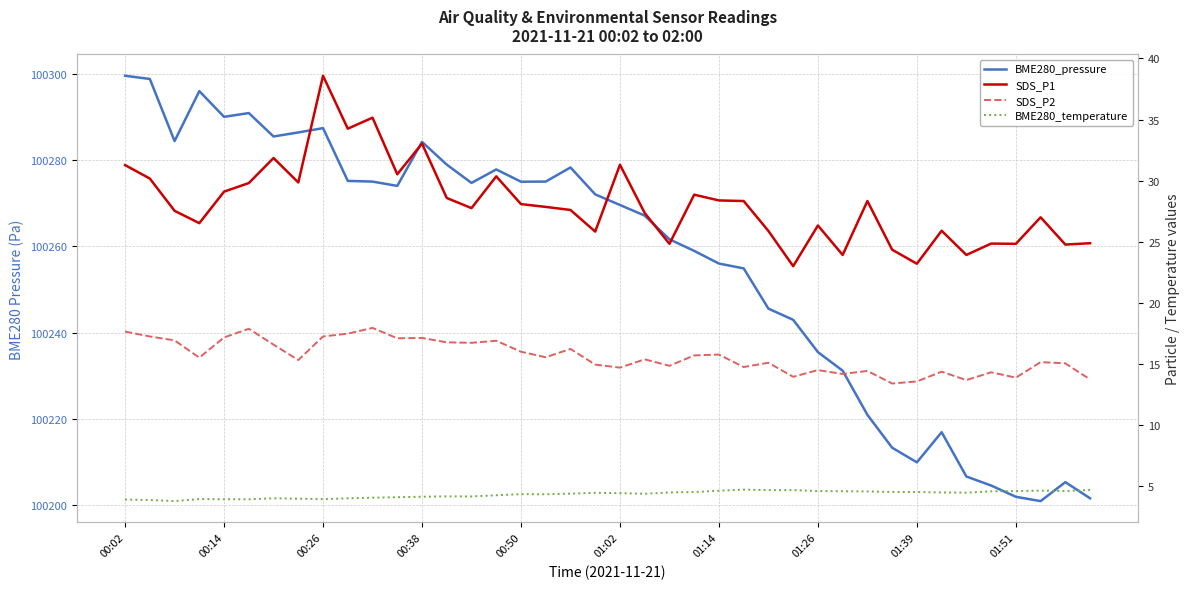

Reading left to right, extract all data points from this chart.

BME280_pressure: 100299.6	100298.9	100284.5	100296.1	100290.1	100291.0	100285.5	100286.5	100287.5	100275.2	100275.1	100274.1	100284.3	100279.0	100274.8	100277.9	100275.0	100275.1	100278.3	100272.1	100269.6	100267.2	100261.7	100259.0	100256.0	100254.9	100245.6	100243.0	100235.5	100231.2	100220.9	100213.3	100209.9	100216.9	100206.6	100204.5	100201.9	100200.9	100205.3	100201.5
SDS_P1: 31.3	30.2	27.5	26.5	29.1	29.8	31.9	29.9	38.6	34.2	35.1	30.5	33.0	28.6	27.8	30.4	28.1	27.9	27.6	25.8	31.3	27.4	24.8	28.9	28.4	28.3	25.9	23.0	26.3	23.9	28.3	24.4	23.2	25.9	23.9	24.9	24.8	27.0	24.8	24.9
SDS_P2: 17.6	17.2	16.9	15.5	17.2	17.9	16.6	15.3	17.2	17.5	17.9	17.1	17.1	16.8	16.7	16.9	16.0	15.6	16.2	14.9	14.7	15.4	14.8	15.7	15.8	14.8	15.1	13.9	14.5	14.2	14.4	13.4	13.6	14.4	13.7	14.3	13.9	15.2	15.1	13.7
BME280_temperature: 3.9	3.9	3.8	4.0	3.9	3.9	4.0	4.0	3.9	4.0	4.1	4.1	4.1	4.2	4.2	4.3	4.3	4.3	4.4	4.5	4.4	4.4	4.5	4.5	4.6	4.7	4.7	4.7	4.6	4.6	4.6	4.5	4.5	4.5	4.5	4.6	4.6	4.6	4.6	4.7